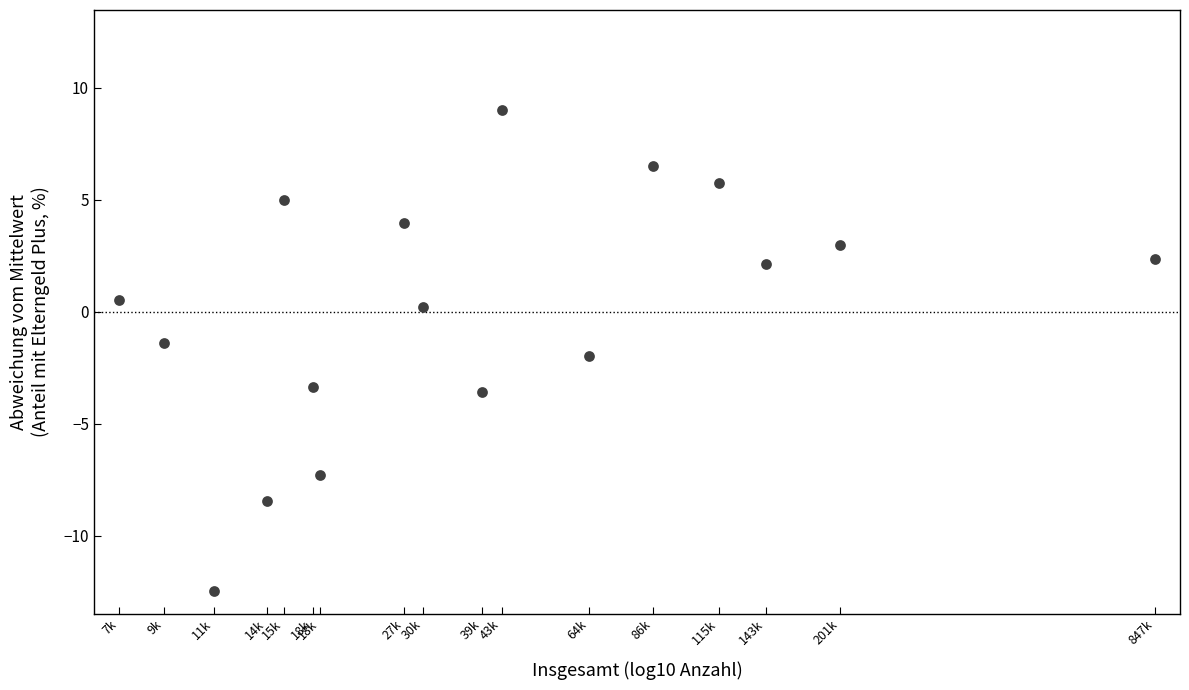

What is the range of X values (max minus min)?

2.1